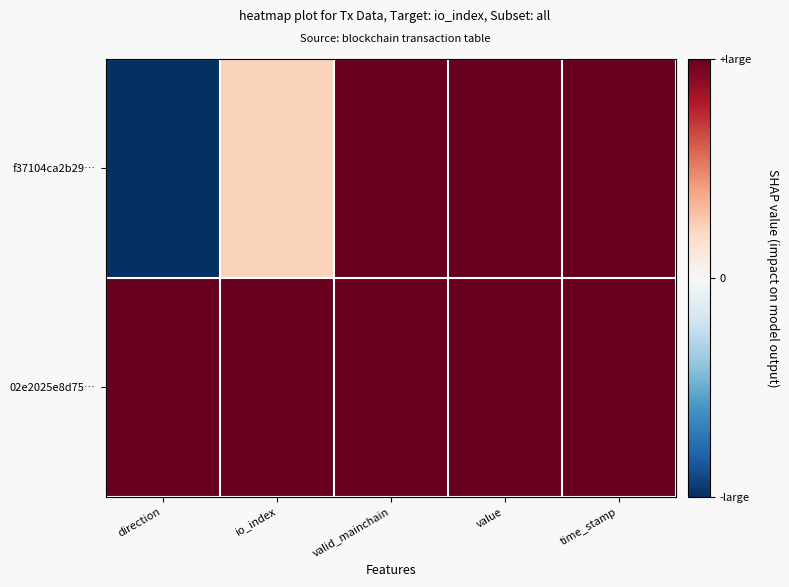

Reading right to left, what are all the values shown in this chart?

f37104ca2b29…: time_stamp=1.0	value=1.0	valid_mainchain=1.0	io_index=0.2	direction=-1.0
02e2025e8d75…: time_stamp=1.0	value=1.0	valid_mainchain=1.0	io_index=1.0	direction=1.0